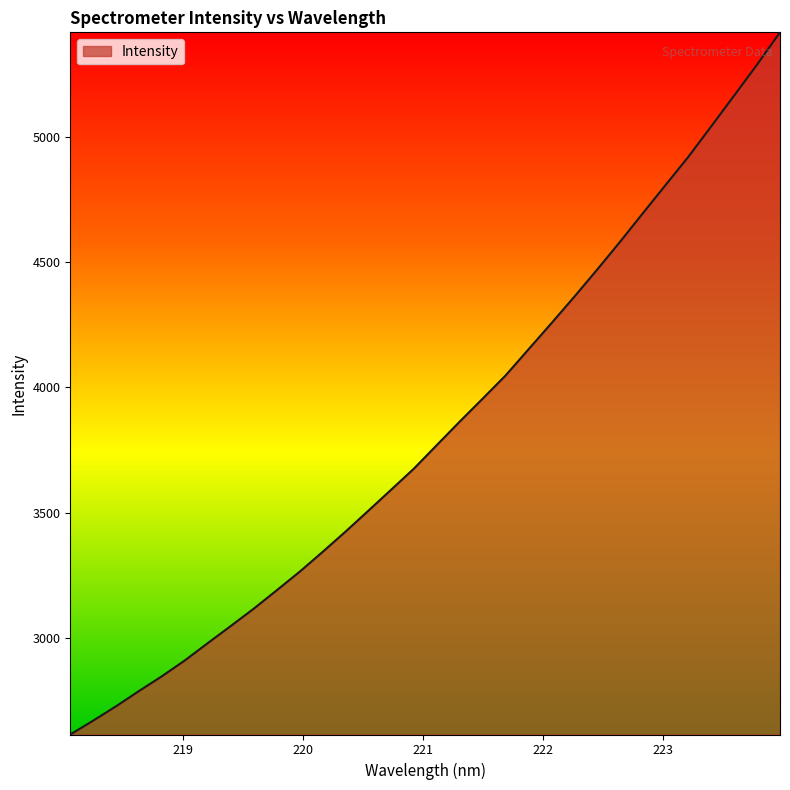

What is the difference between the maximum and minimum values?

2802.6